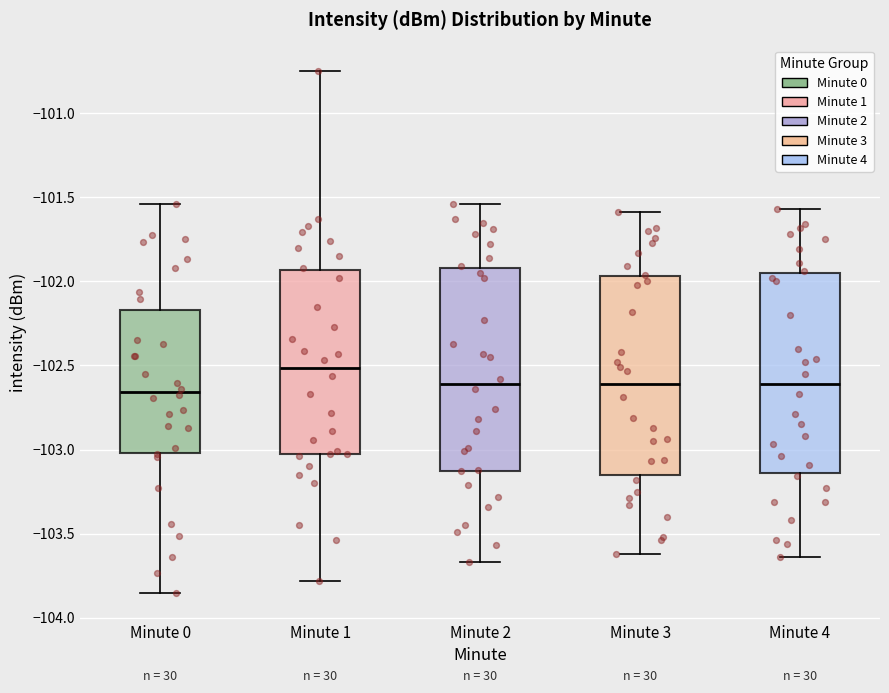

Where does the median line of the box for Minute 3 sit on the y-axis? The values are not printed on the chart, so give them approximately, as read against the axis.

-102.60